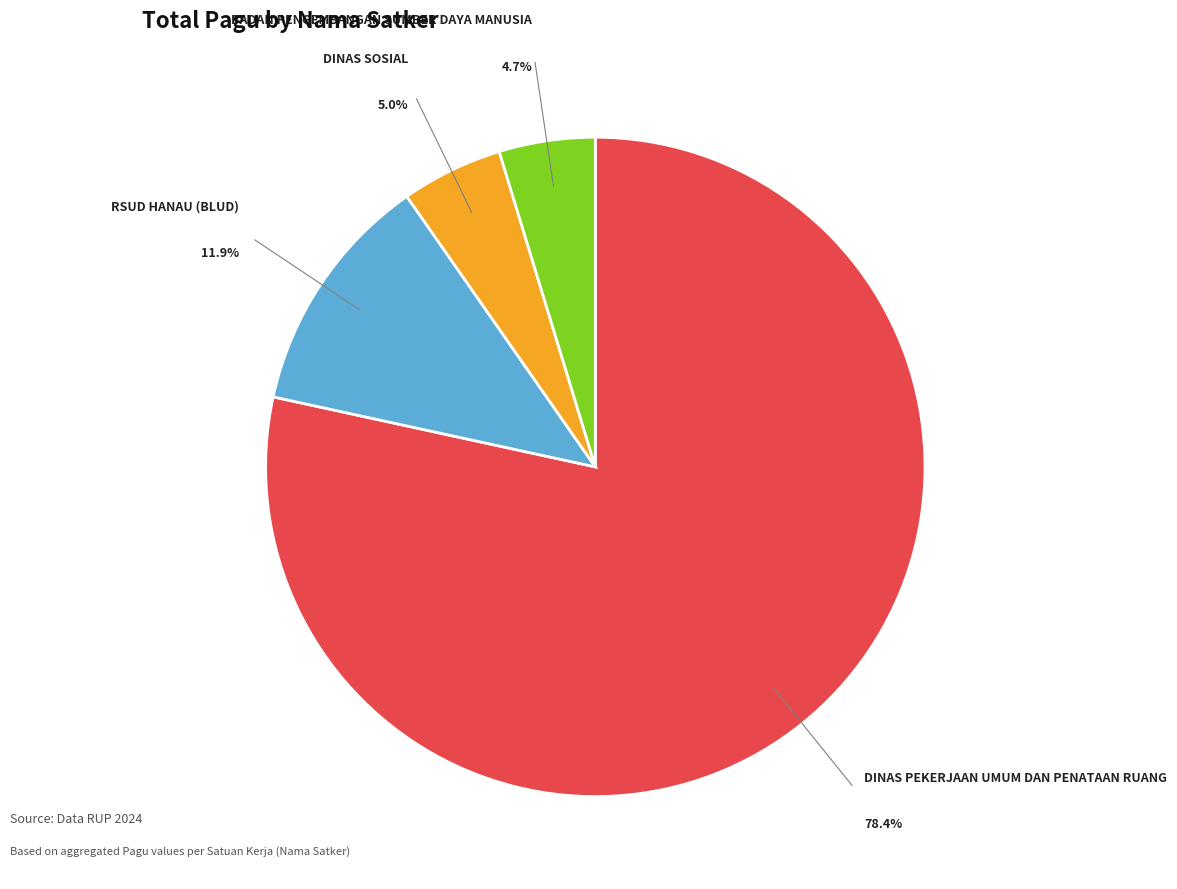

Is there any slice that represents more than half of the pie?

Yes